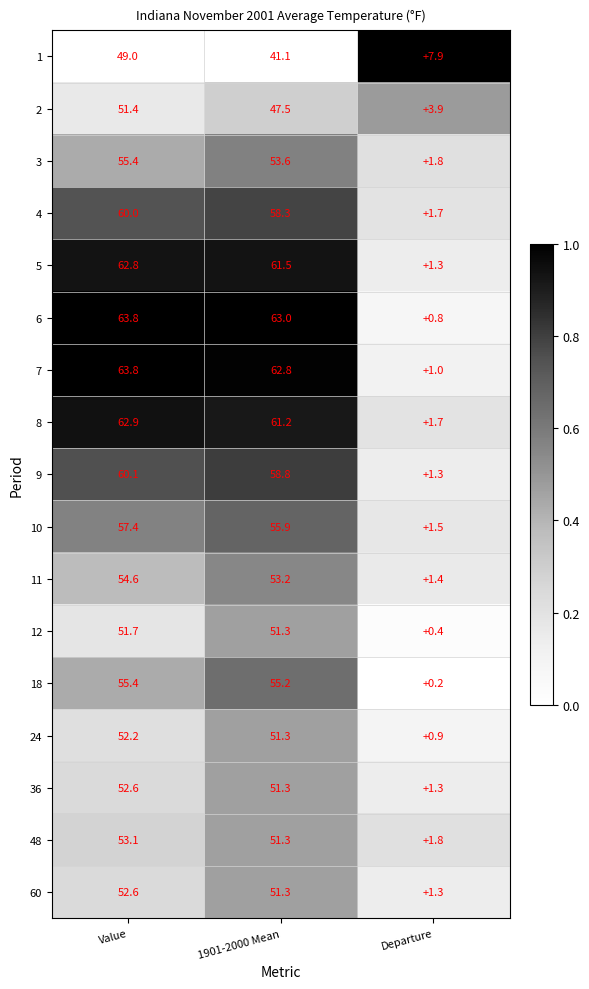

The value of 11 at 1901-2000 Mean is 72.1. True or false?

False